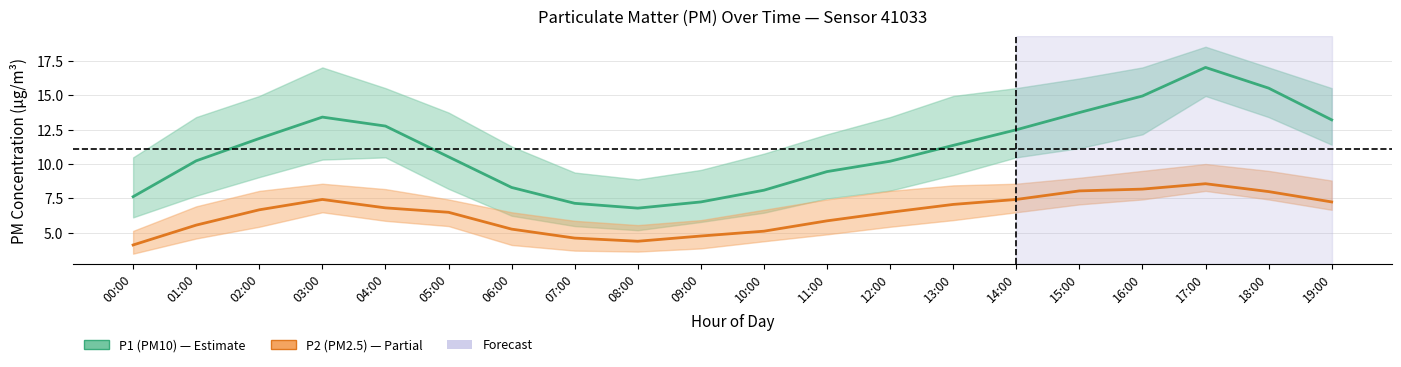

What is the label of the 6th point from the left?

05:00